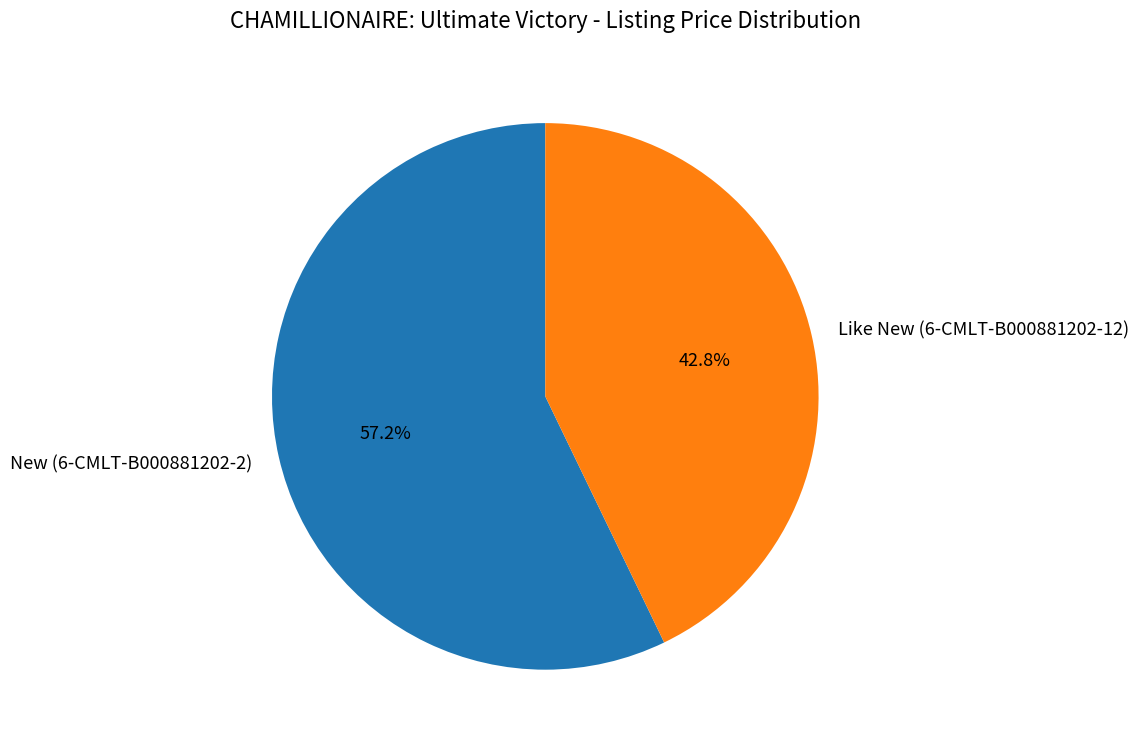

To the nearest percent, what is the difference between the largest and smallest slice percentages?

14%